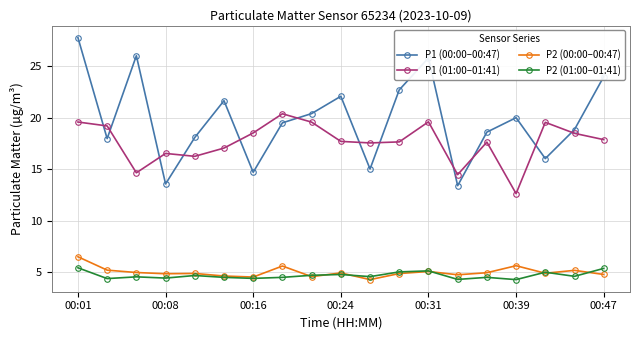

Which series has the largest range (max minus min)?

P1 (00:00–00:47)